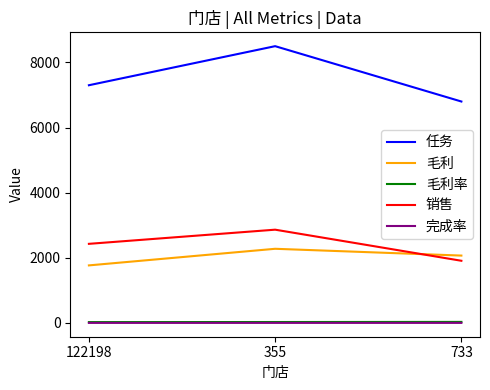

Which series has the largest range (max minus min)?

任务